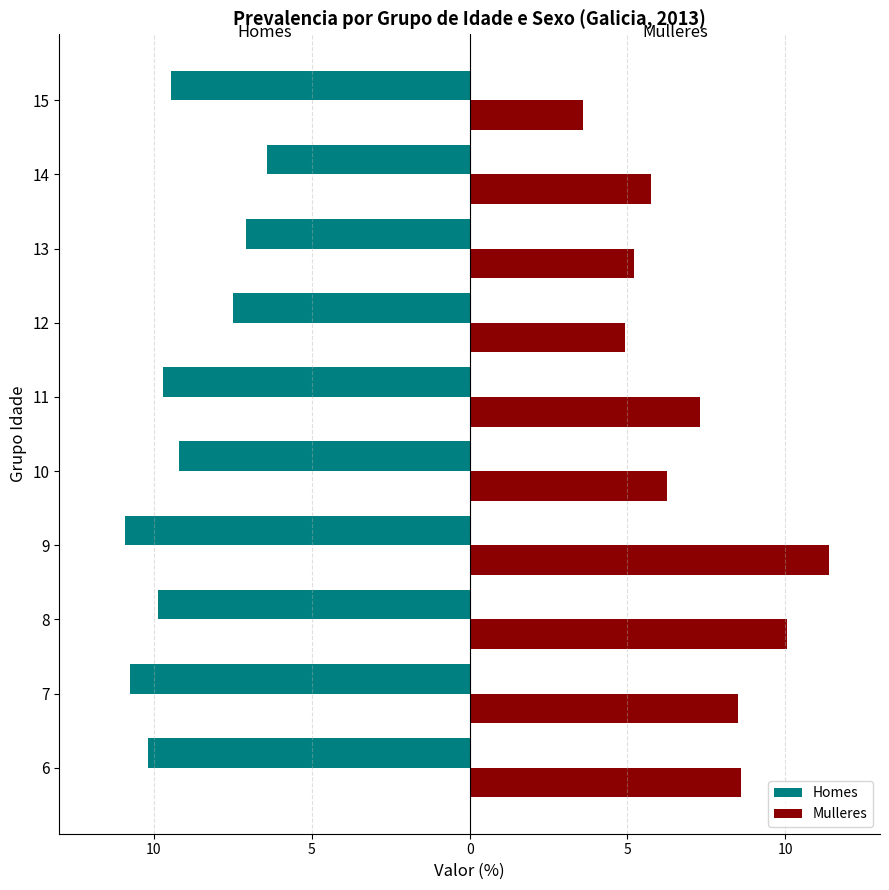

What are all the series names shown in the legend?

Homes, Mulleres